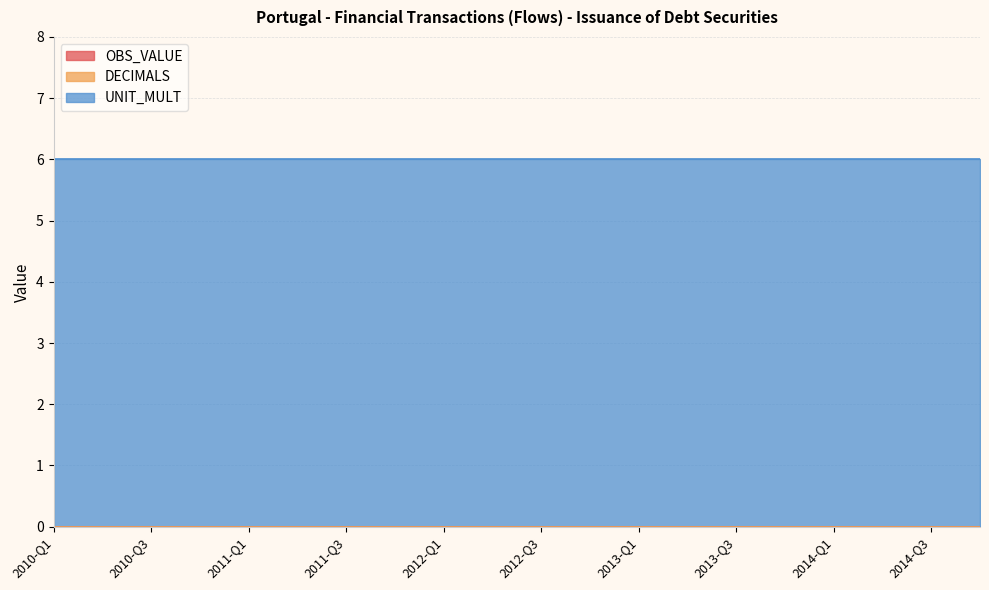

Which series has the largest total across all categories?

UNIT_MULT